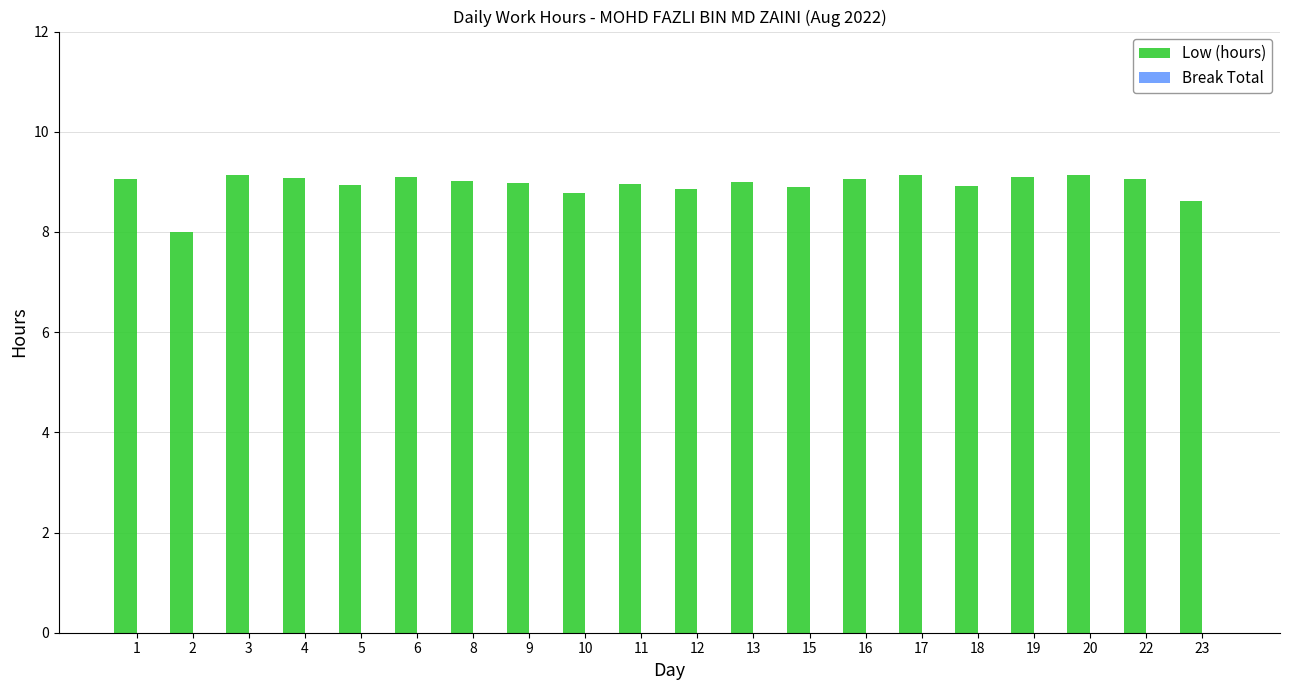

What is the change in value from 6 to 23?

-0.5